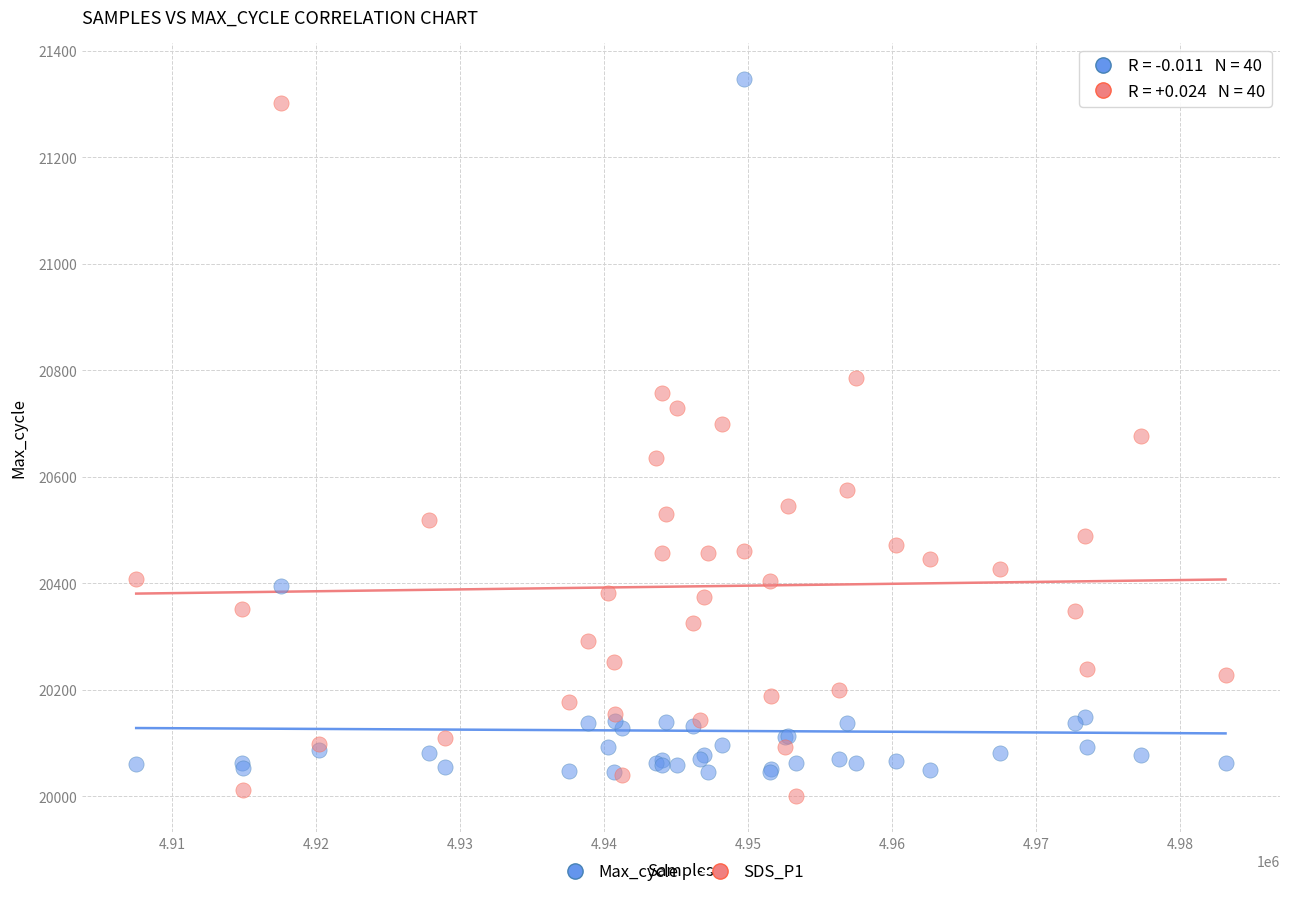

What are all the series names shown in the legend?

Max_cycle, SDS_P1